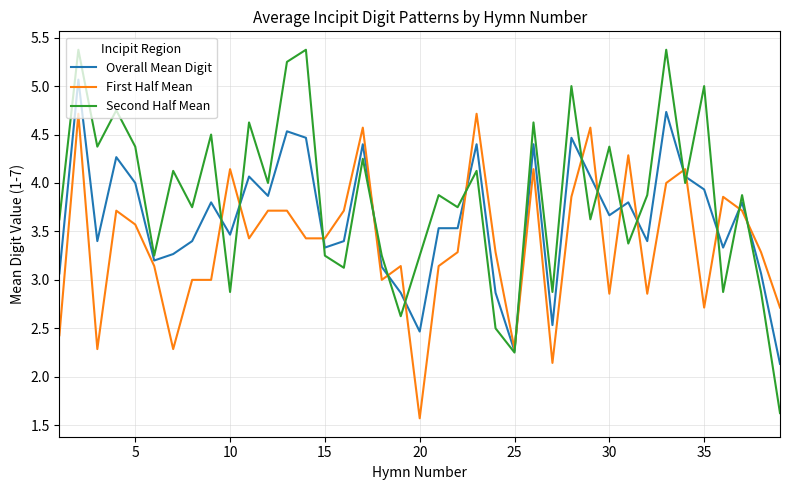

List the series in order of their overall mean, lowest first.

First Half Mean, Overall Mean Digit, Second Half Mean